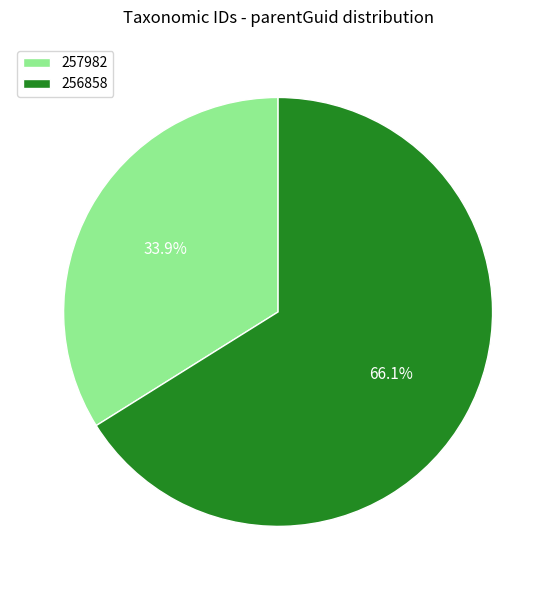

What is the ratio of the value at 257982 to the value at 256858?

0.5